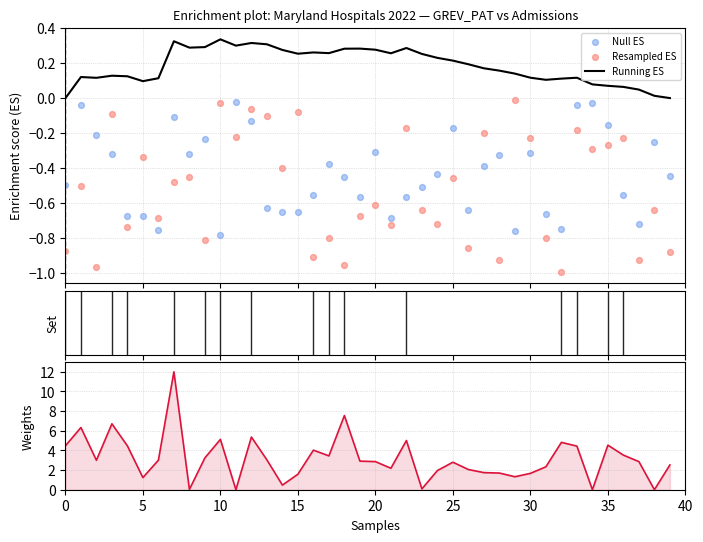

Which series reaches the minimum Y coordinate?

Resampled ES